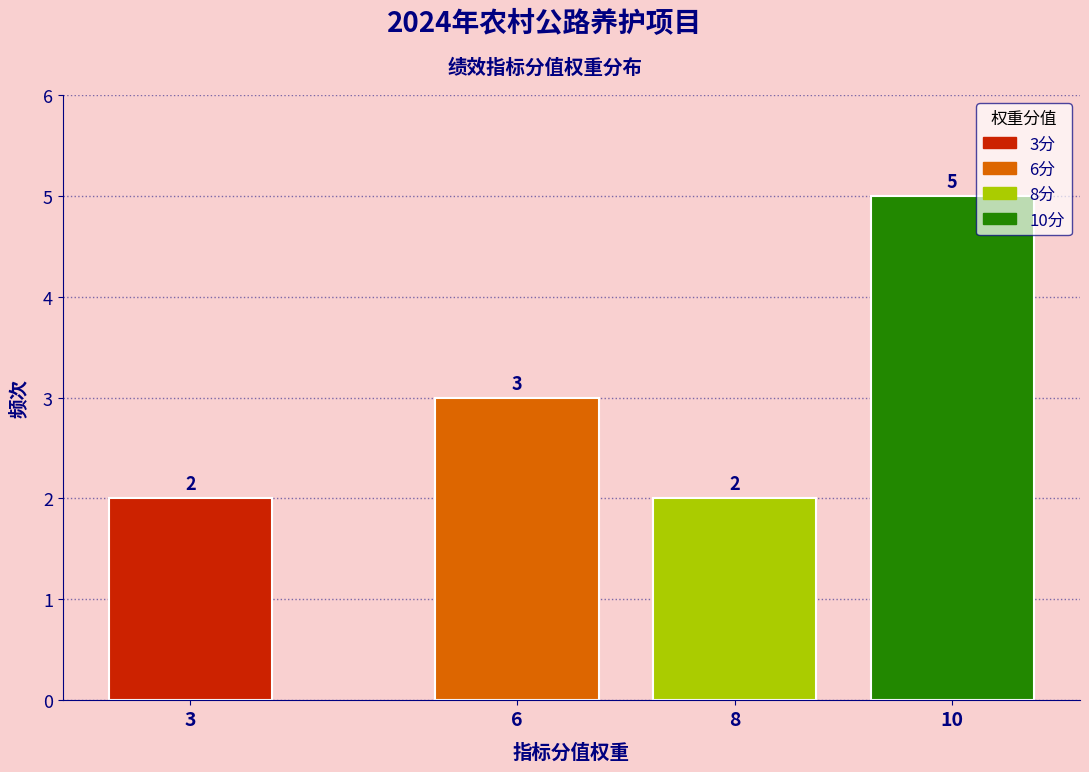

Reading right to left, list all the values displayed in this chart.

10=5	8=2	6=3	3=2